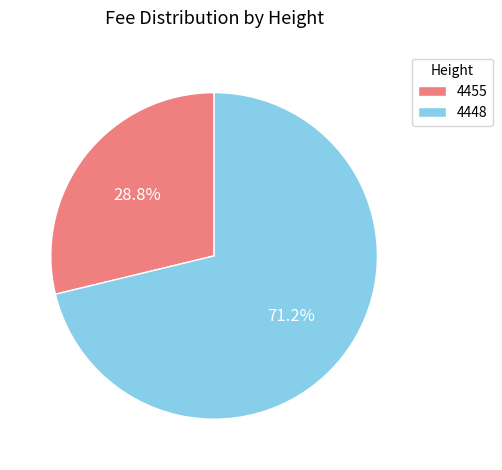

Do 4455 and 4448 together represent more than half of the pie?

Yes